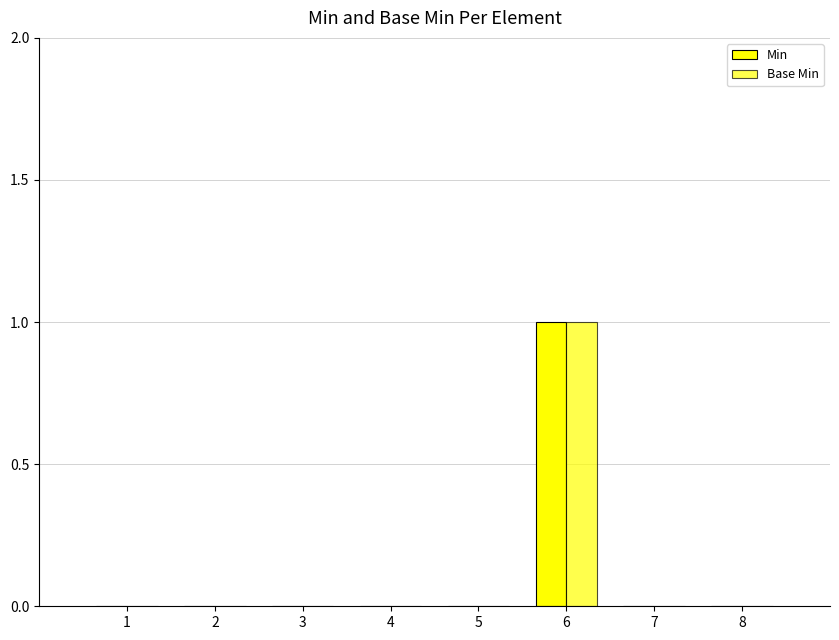

How many distinct data groups are displayed?

2